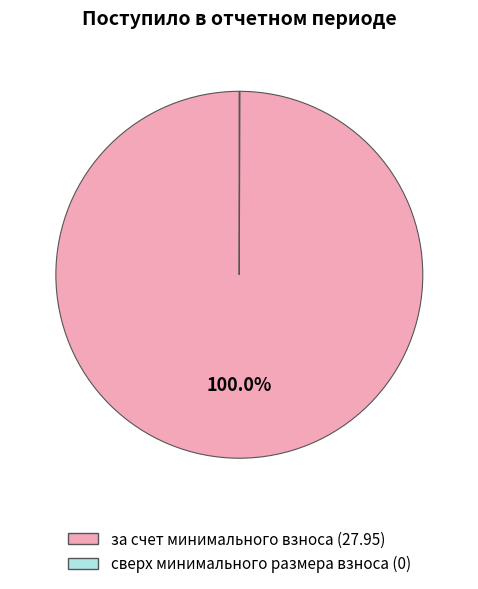

To the nearest percent, what is the difference between the largest and smallest slice percentages?

100%